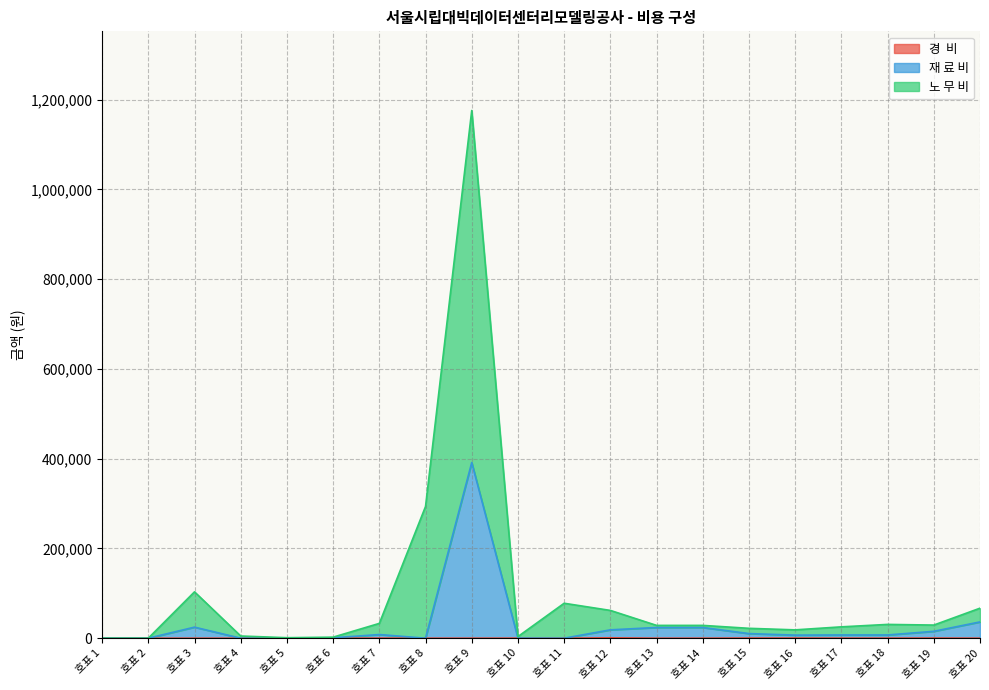

At how many categories does at least one series exceed 327359?

1